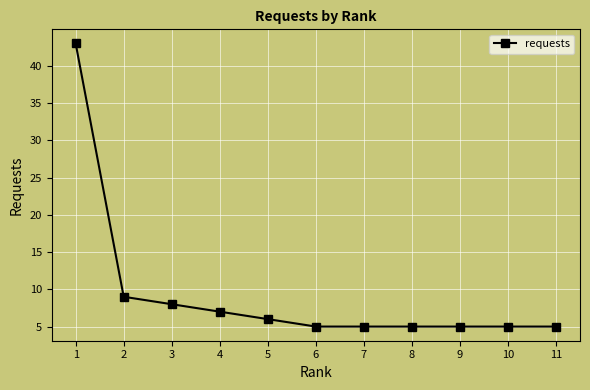

Approximately how many times larger is the value at 11 compared to 9?

1.0